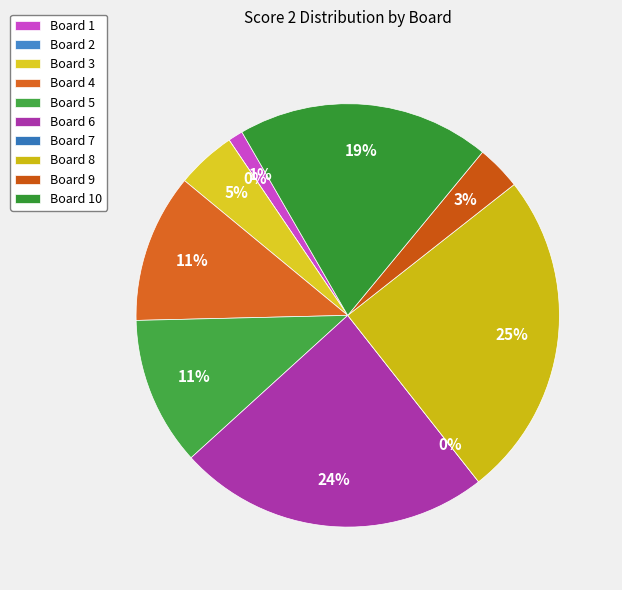

To the nearest percent, what percentage of the pie is 4?

11%